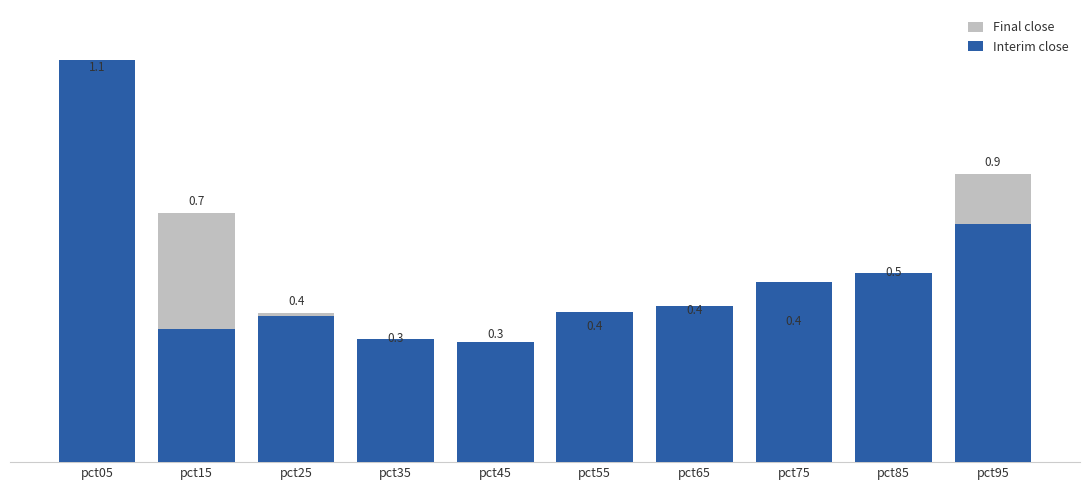

At which category is the sum across all series the highest?

pct05